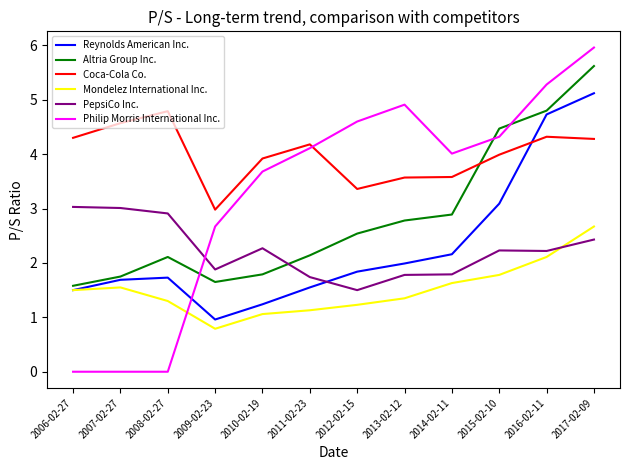

What are all the series names shown in the legend?

Reynolds American Inc., Altria Group Inc., Coca-Cola Co., Mondelez International Inc., PepsiCo Inc., Philip Morris International Inc.